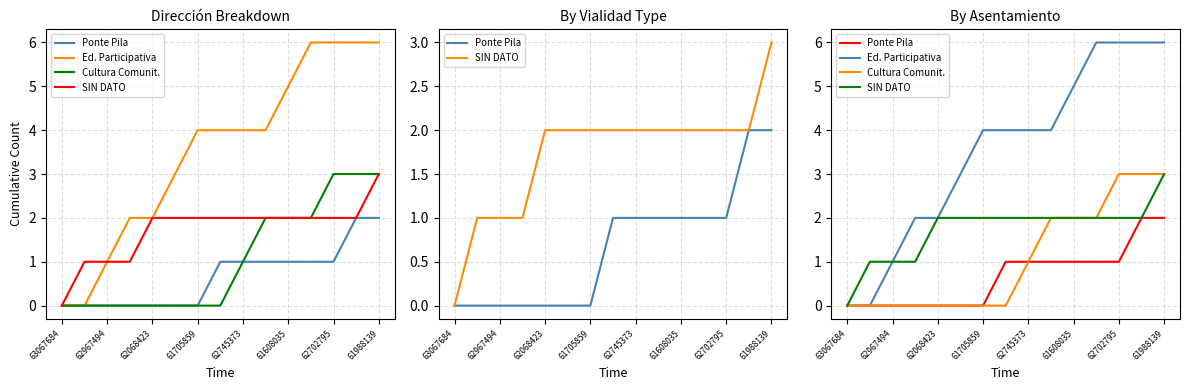

What are all the series names shown in the legend?

Ponte Pila, Ed. Participativa, Cultura Comunit., SIN DATO